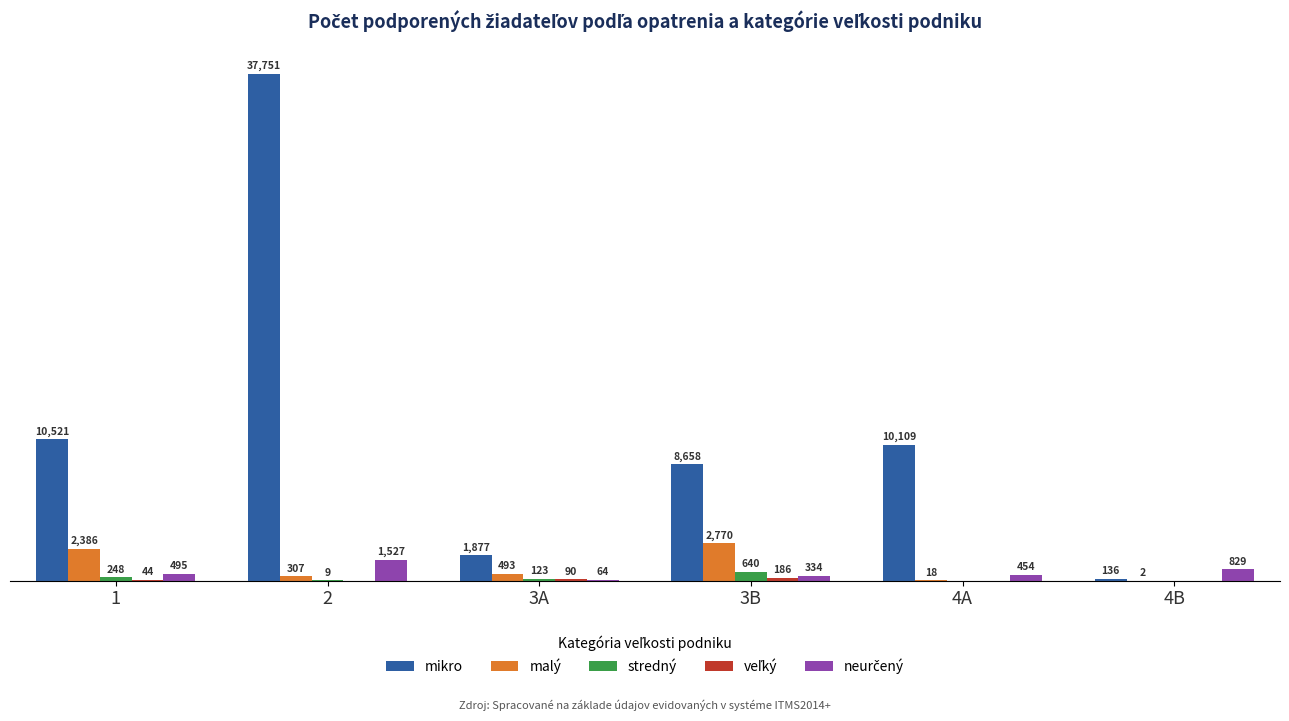

Which series has the largest total across all categories?

mikro